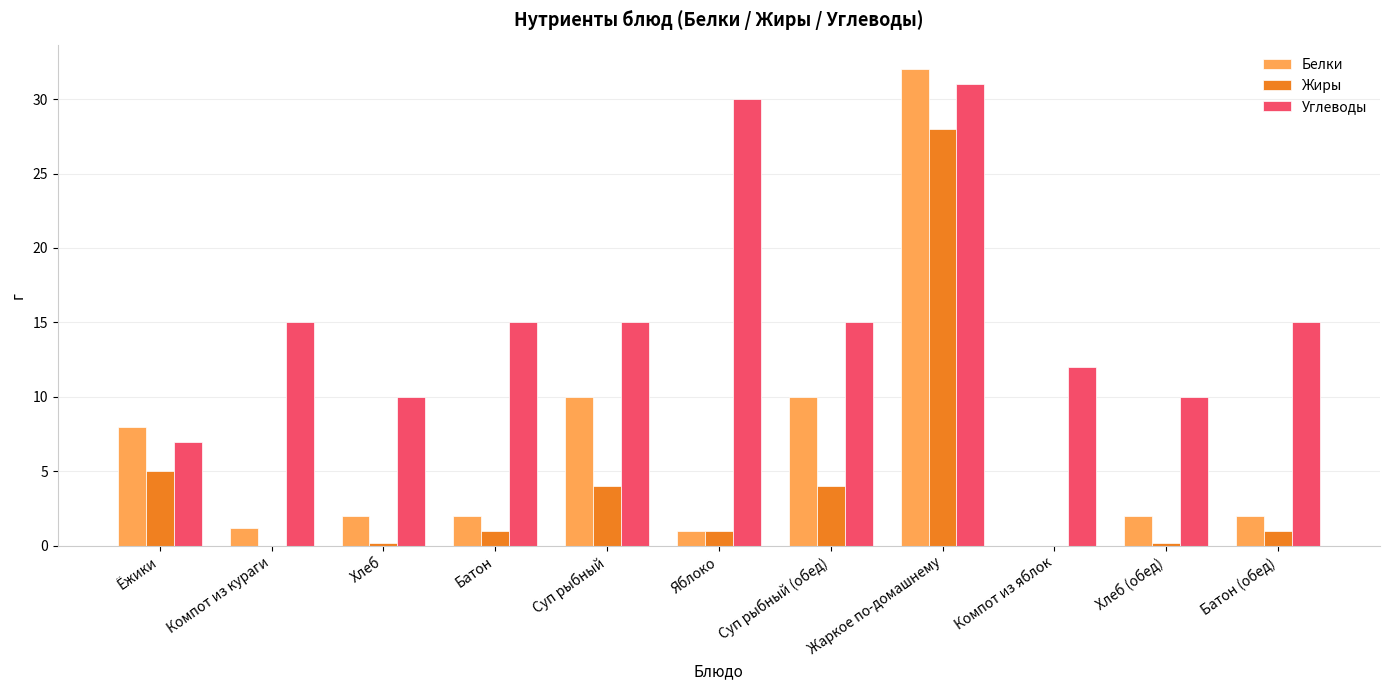

What are all the series names shown in the legend?

Белки, Жиры, Углеводы